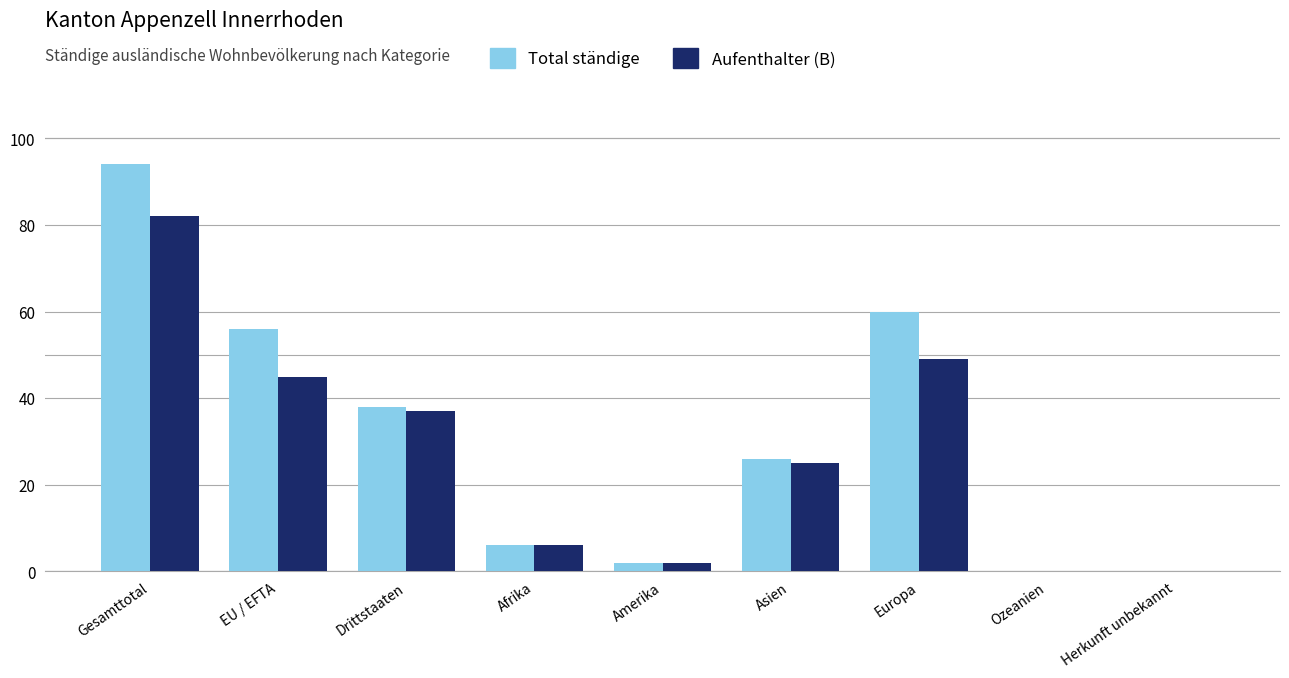

Which series changed the most between Asien and Herkunft unbekannt?

Total ständige